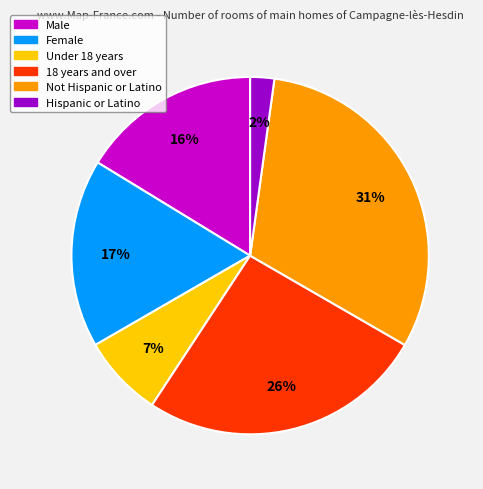

How many slices are in this pie chart?

6